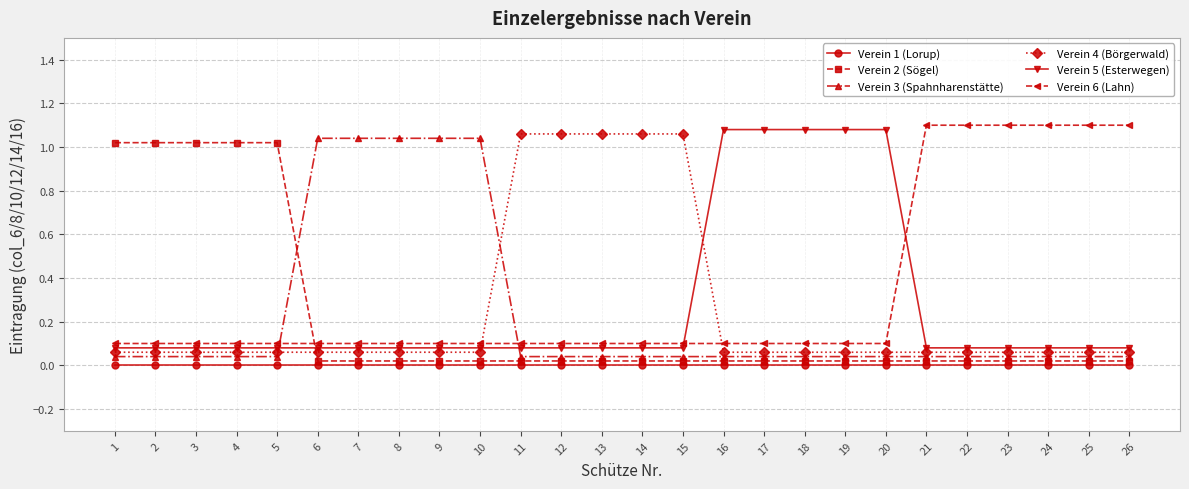

Rank the series at 25 from highest to lowest value.

Verein 6 (Lahn), Verein 5 (Esterwegen), Verein 4 (Börgerwald), Verein 3 (Spahnharenstätte), Verein 2 (Sögel), Verein 1 (Lorup)